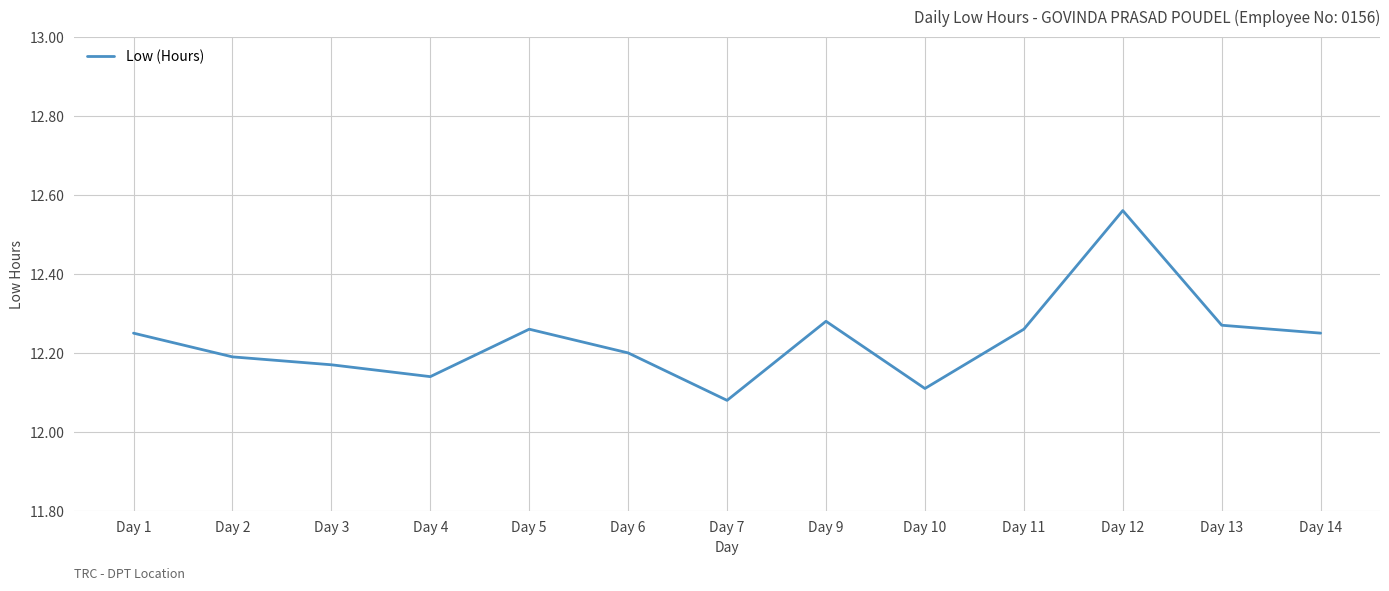

At which label is the value closest to 12?

Day 7